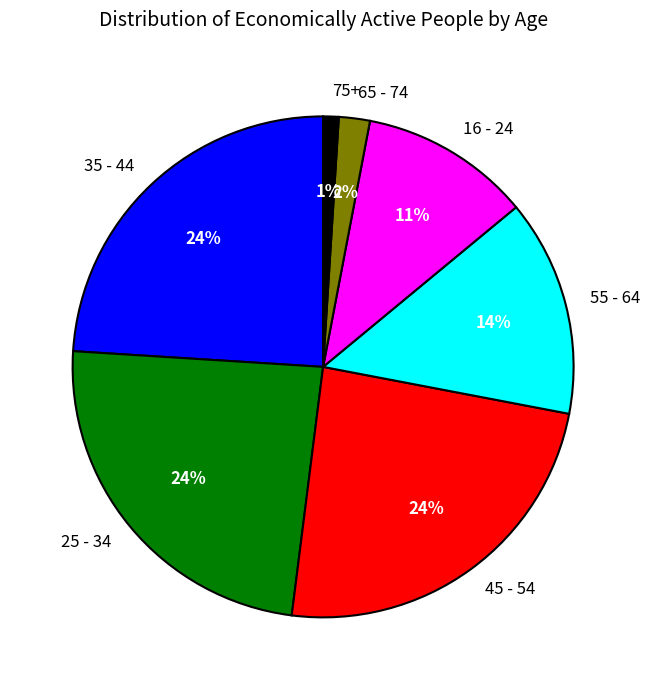

Count the number of slices in the pie.

7